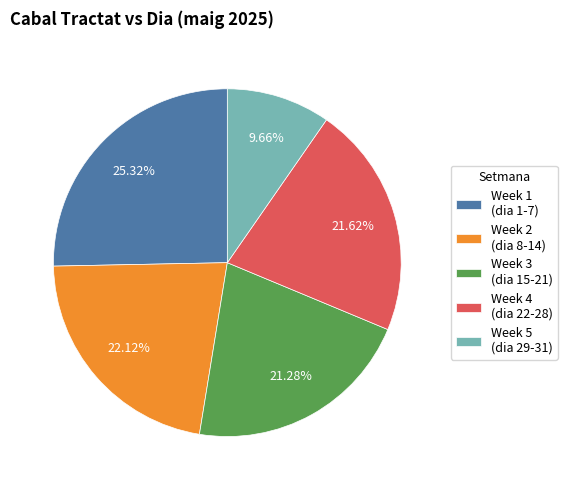

Is there a majority slice in this chart?

No